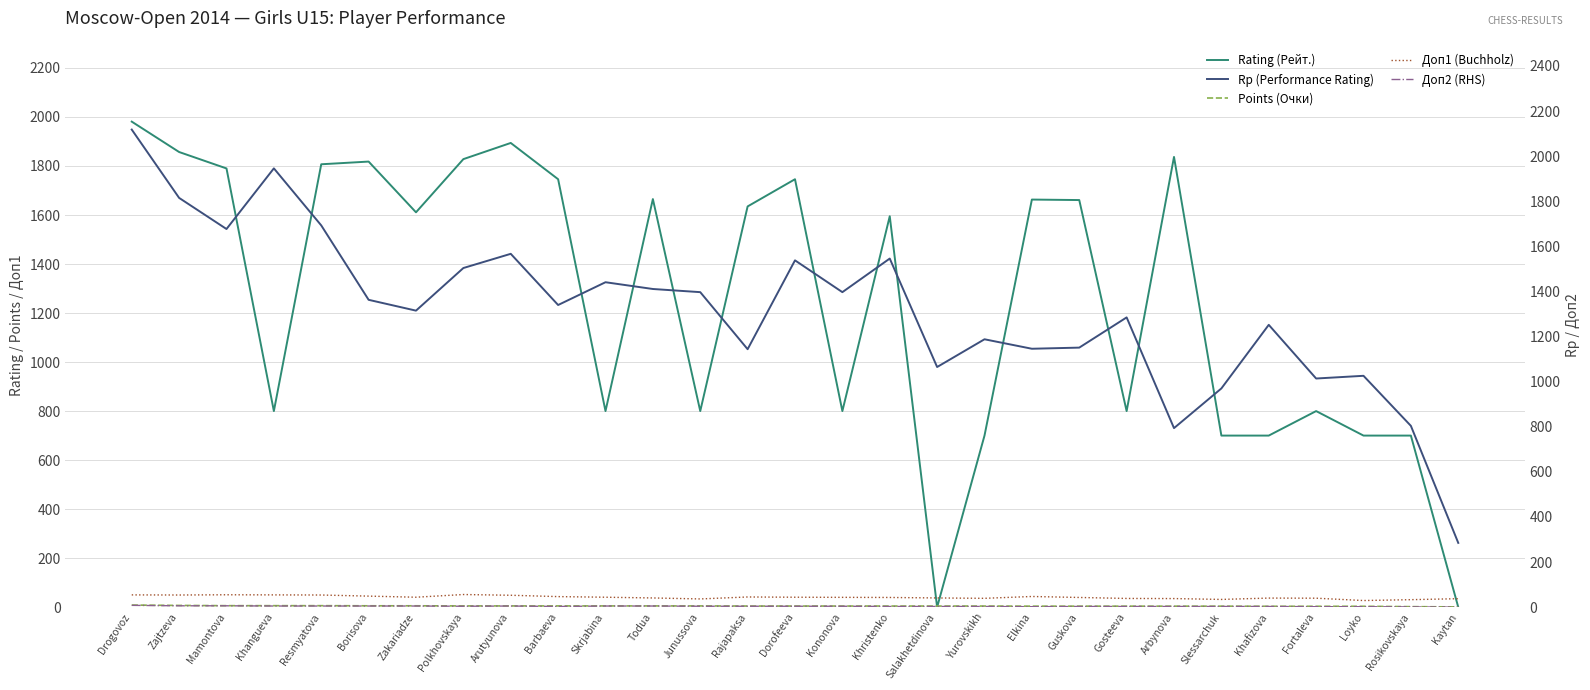

How many values in the Points (Очки) series exceed 4?

19